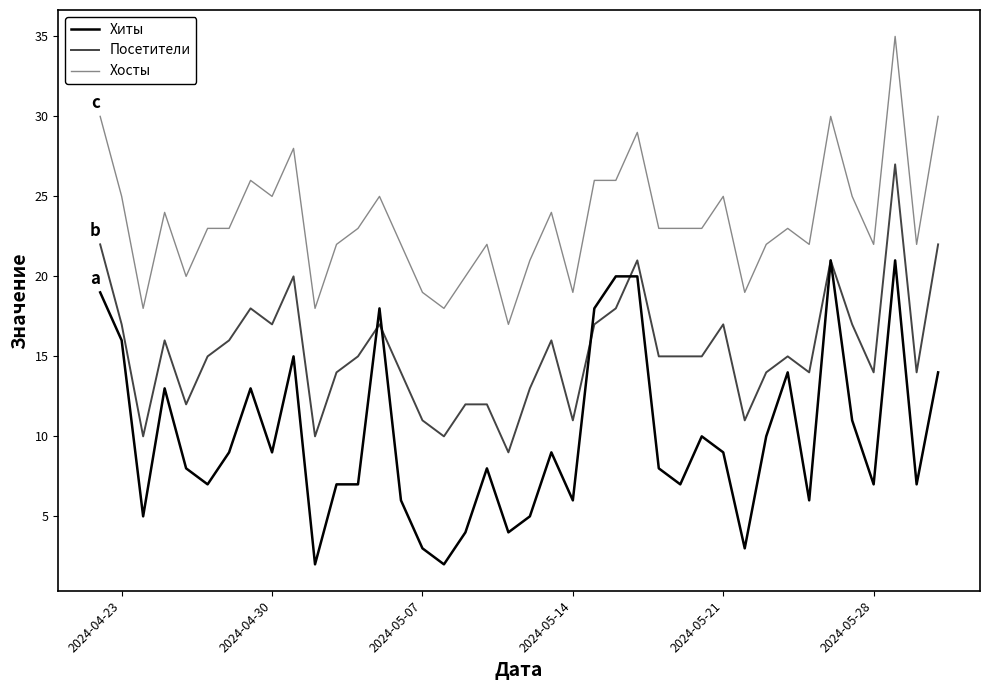

List the series in order of their peak value, lowest first.

Хиты, Посетители, Хосты